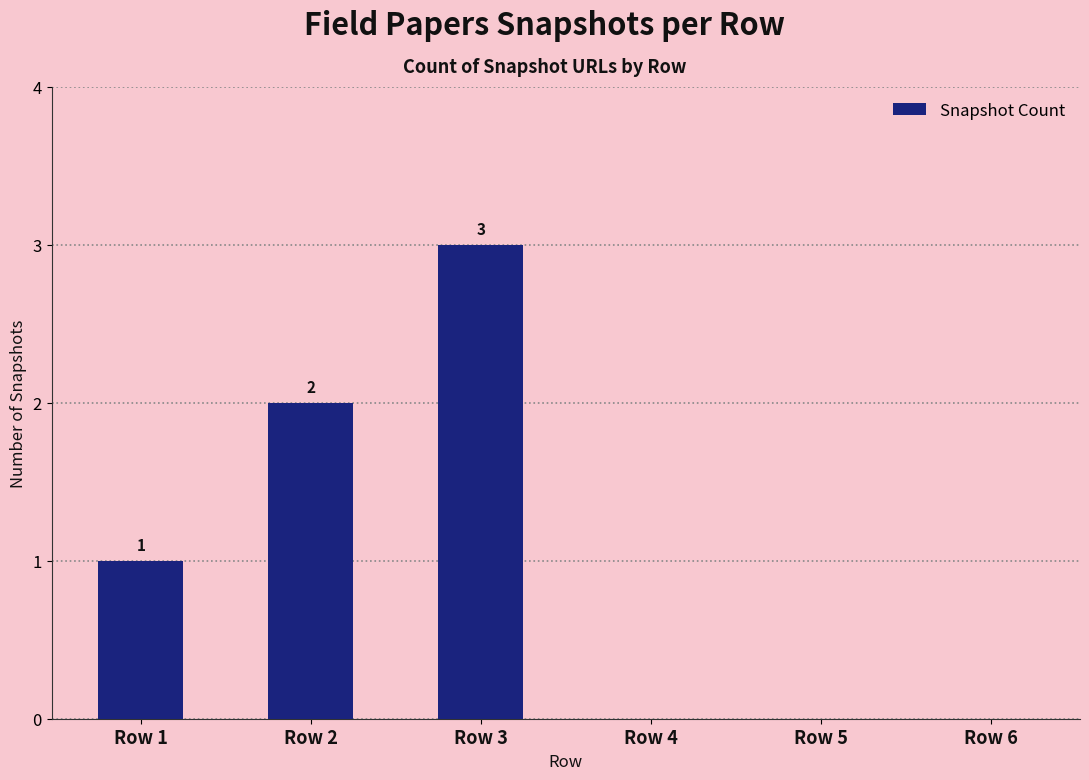

Which has a higher value, Row 1 or Row 5?

Row 1